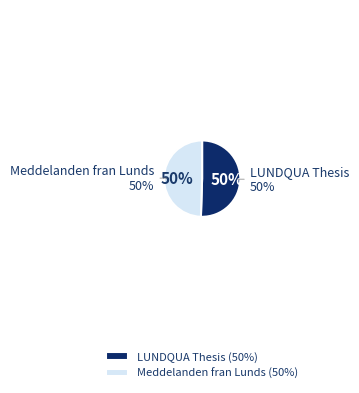

Which category has the smallest portion of the pie?

Meddelanden fran Lunds